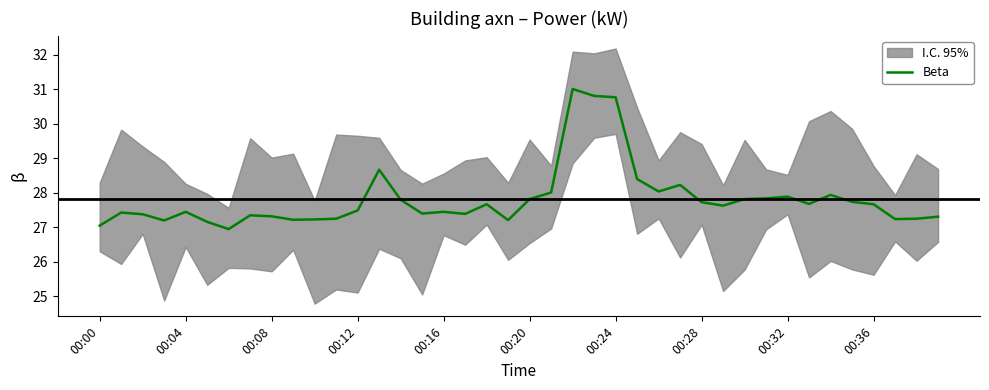

The value at 37 is 14.9. True or false?

False